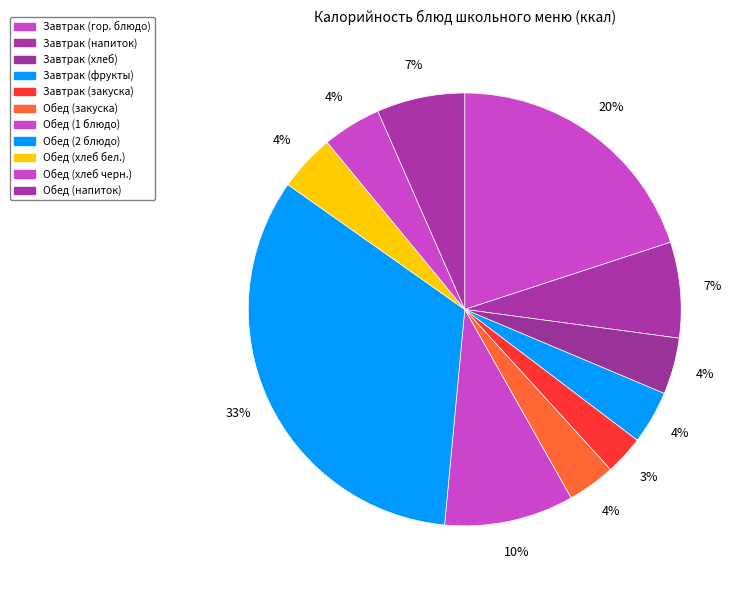

Which category has the smallest portion of the pie?

Завтрак (закуска)